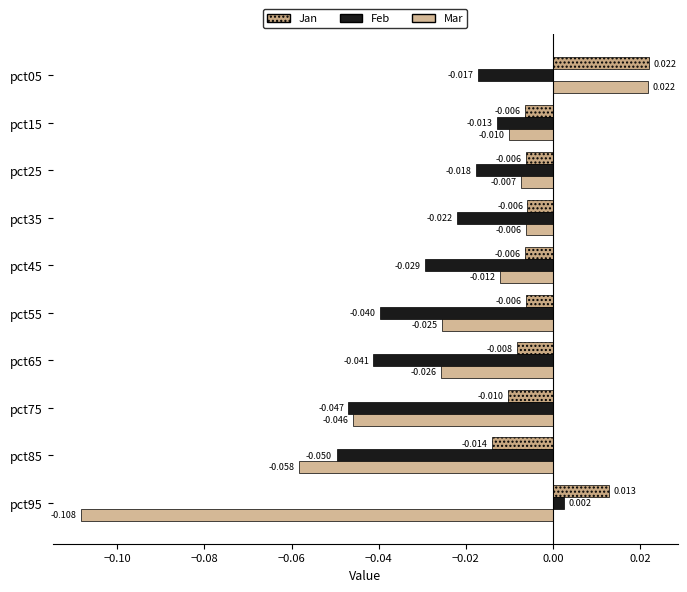

How many values in the Feb series exceed 0?

1